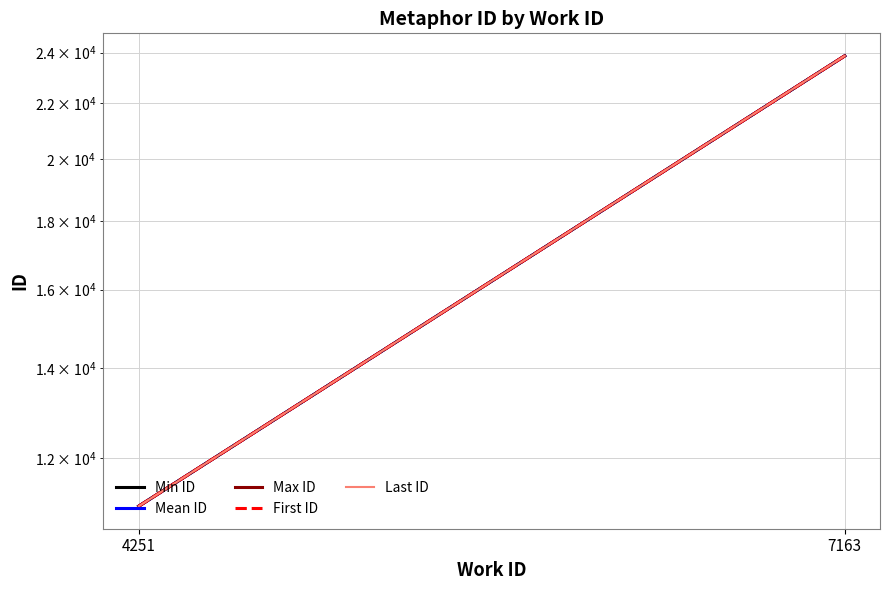

What is the maximum value shown in the chart?

23863.0